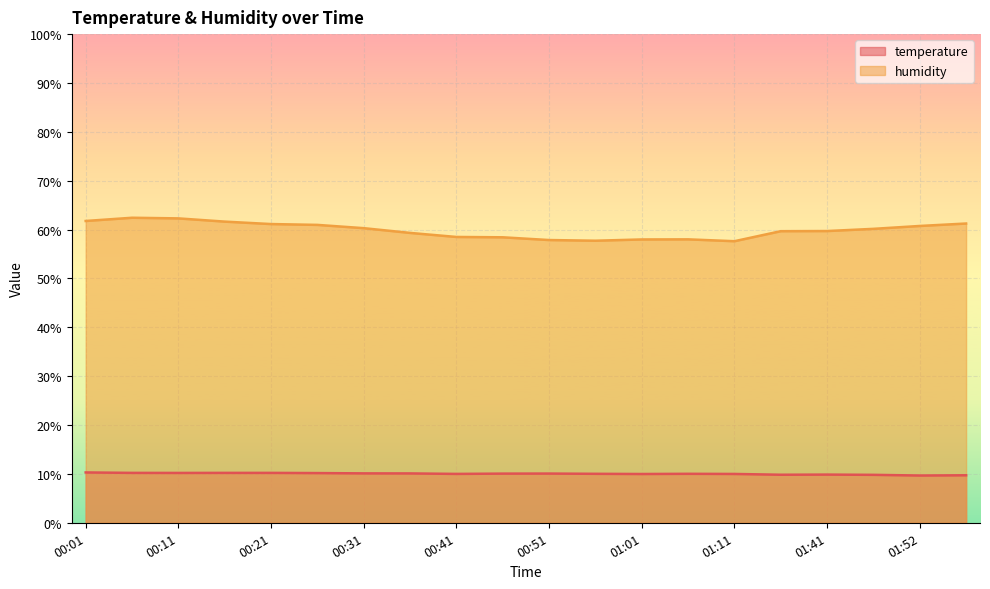

How many lines are shown in the chart?

2